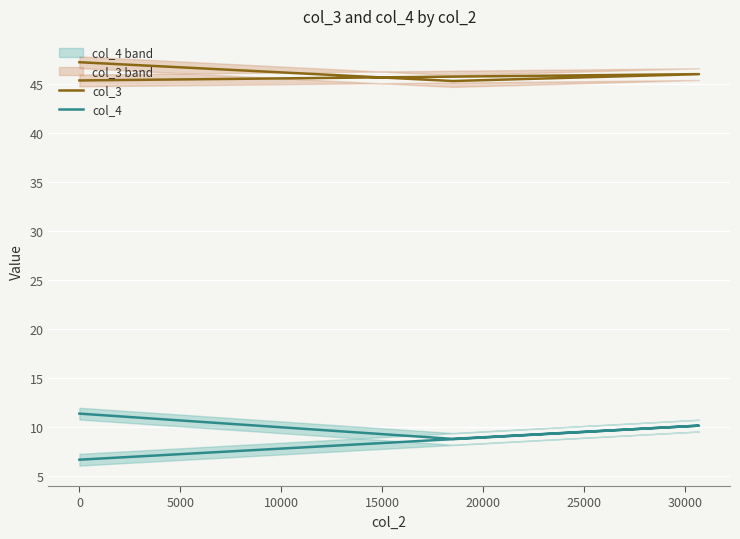

Which series changed the most between −5000 and 10000?

col_4